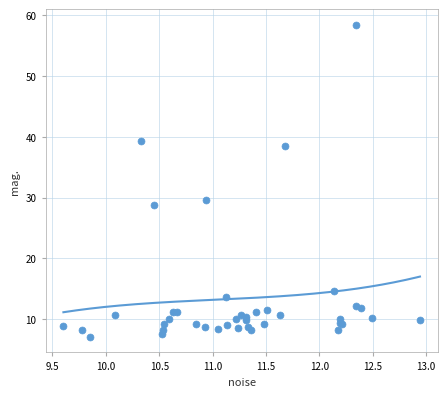

What Y value in the scatter plot is closest to 32?

29.6